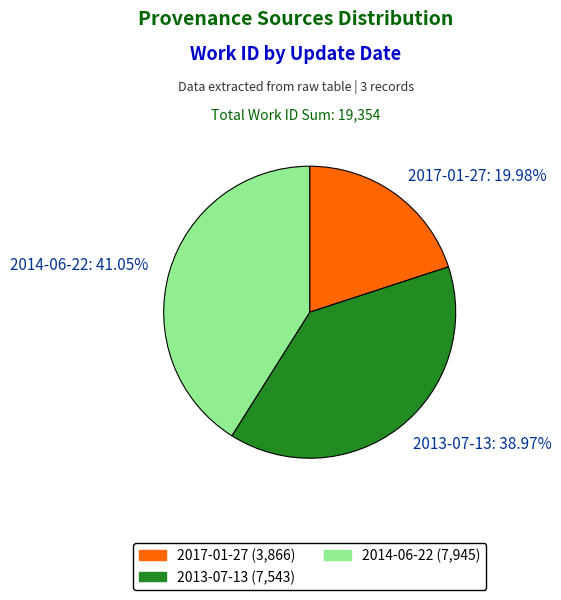

The 2013-07-13 slice represents 24% of the pie. True or false?

False